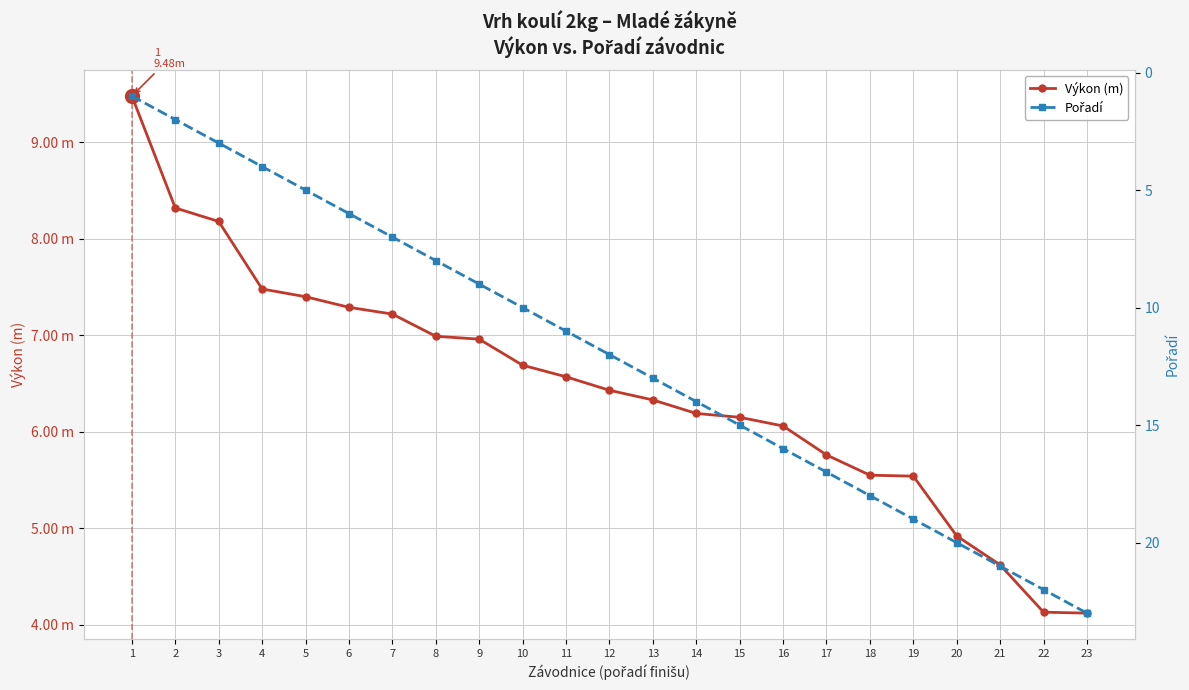

Which has a higher value, 8 or 22?

8